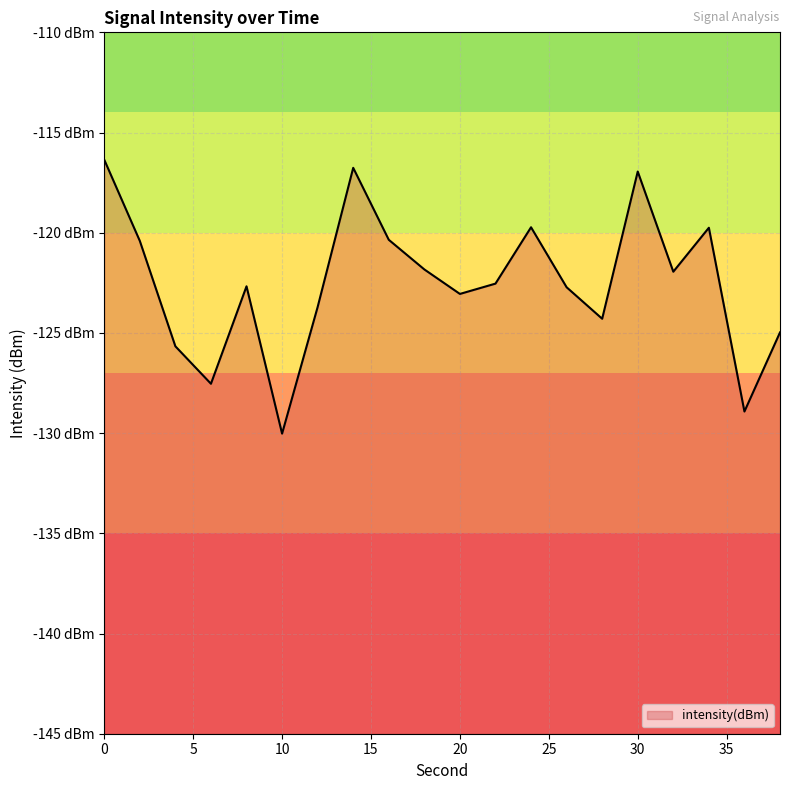

Where is the data nearest to the value -123?

20